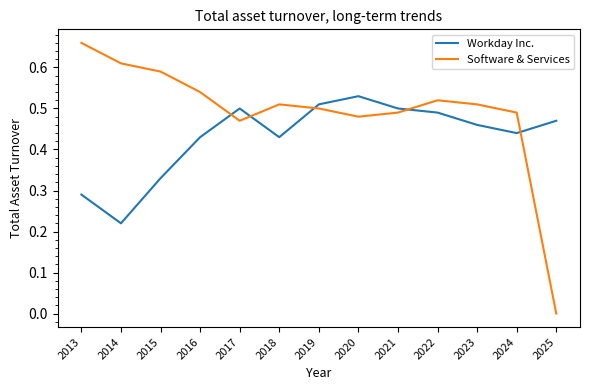

Which series has the largest total across all categories?

Software & Services